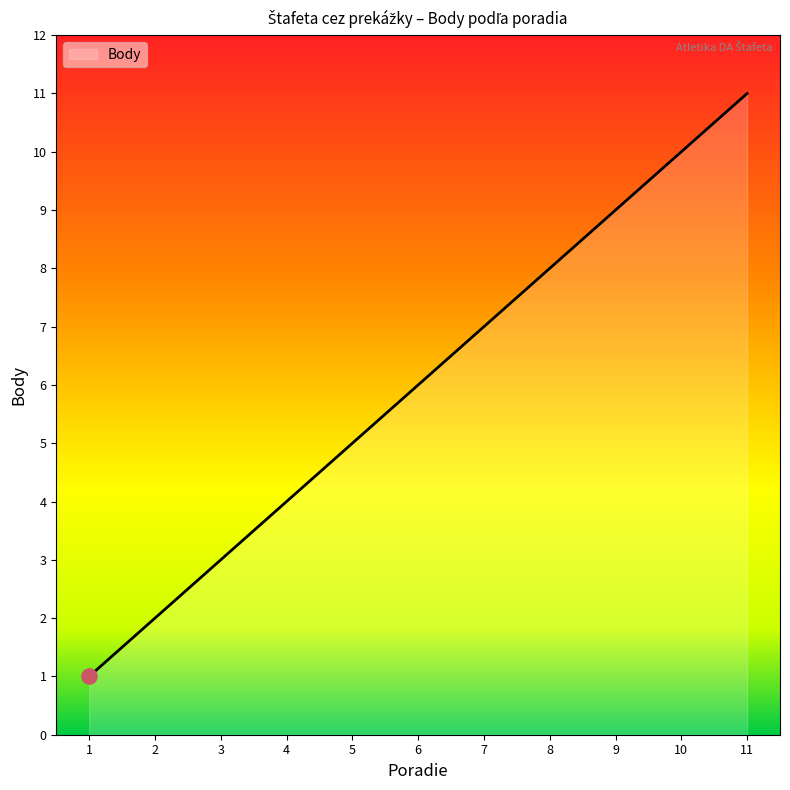

What is the change in value from 6 to 7?

+1